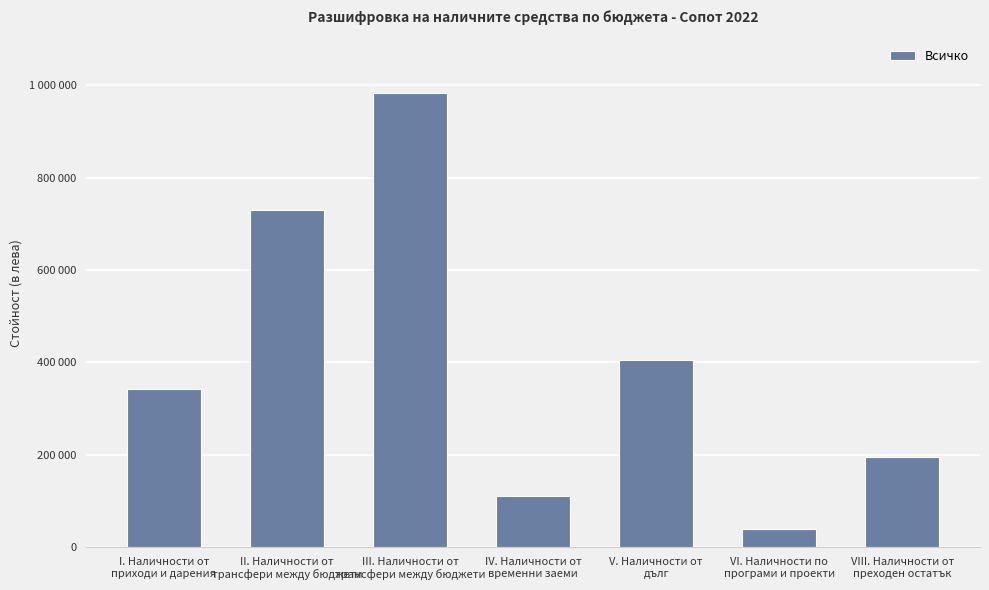

What is the difference between the maximum and second lowest values?

871770